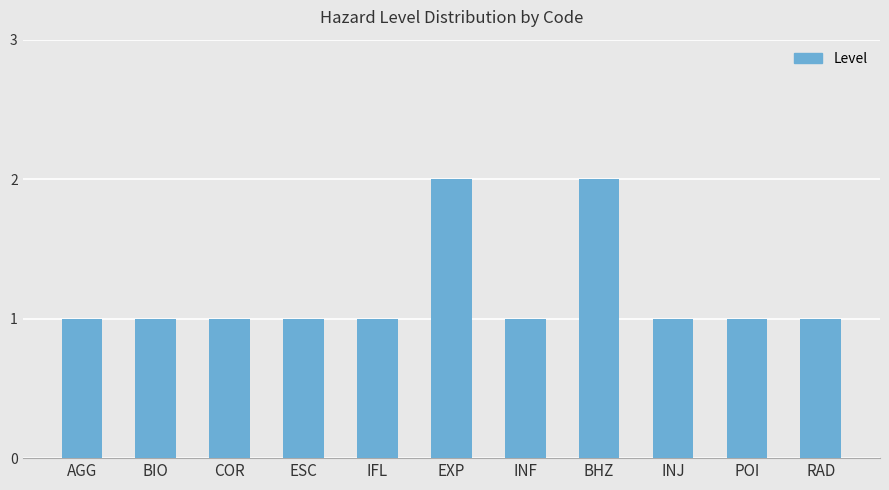

Is it true that the value at BHZ is 2?

True